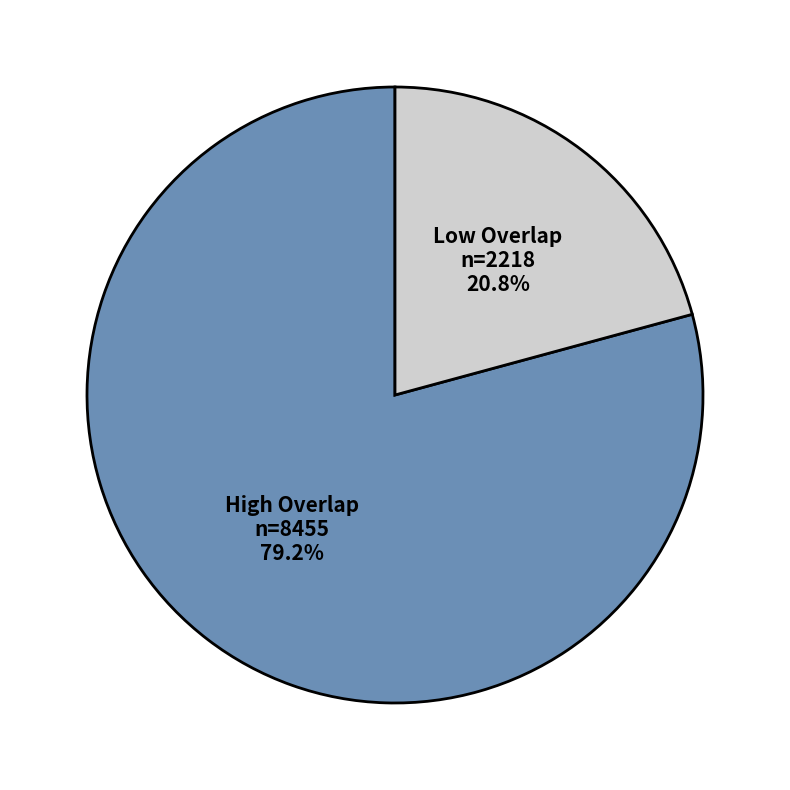

Is there any slice that represents more than half of the pie?

Yes